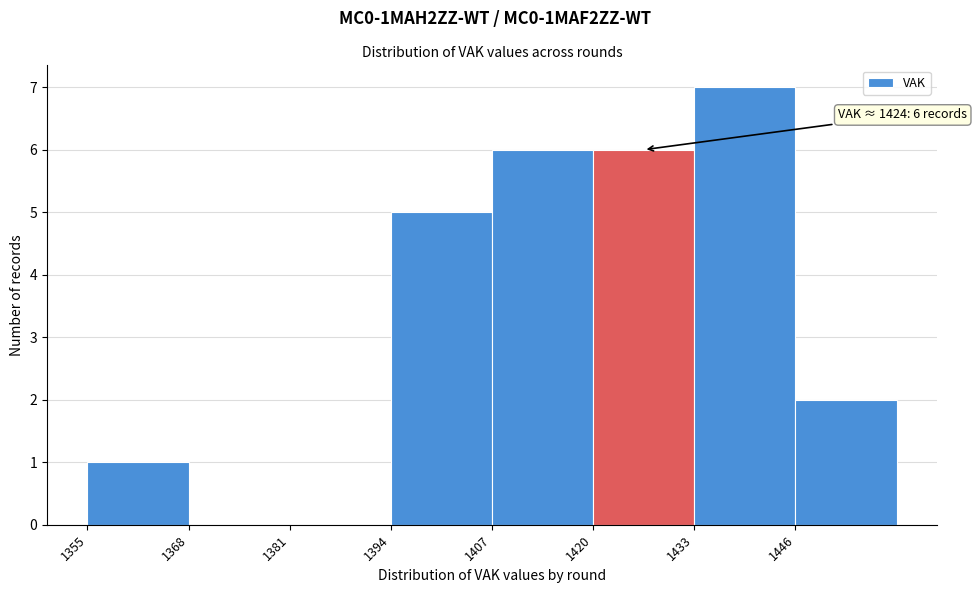

Which range on the x-axis has the tallest bar?

1433 to 1446